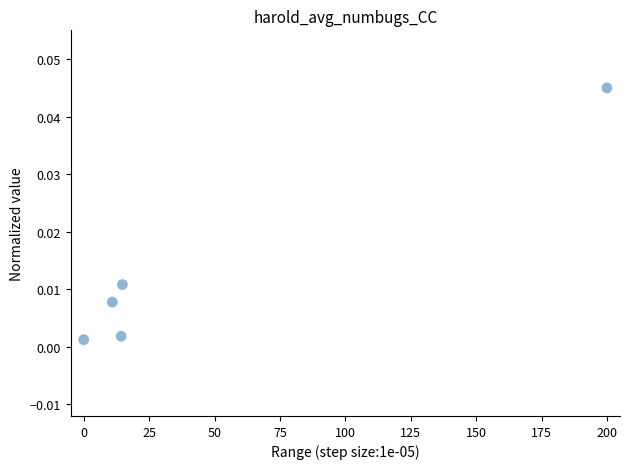

What is the average X value?

48.0